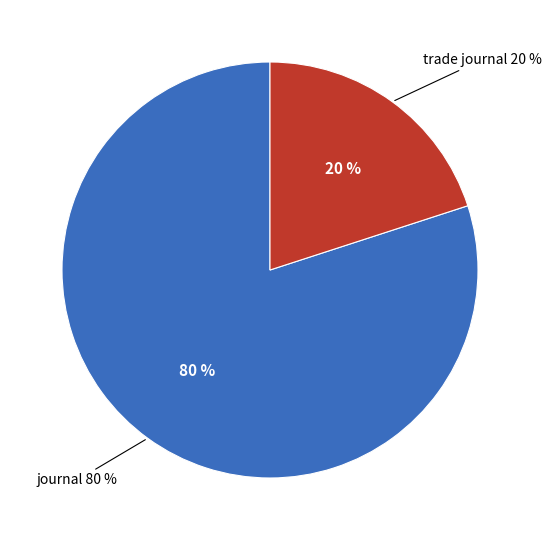

Which category has the smallest portion of the pie?

trade journal